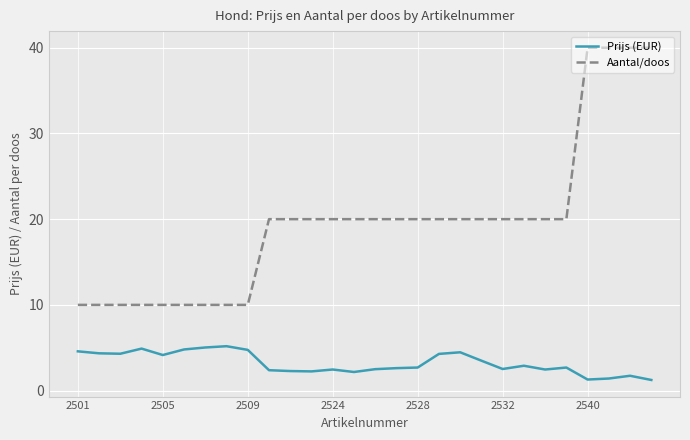

List the series in order of their overall mean, lowest first.

Prijs (EUR), Aantal/doos